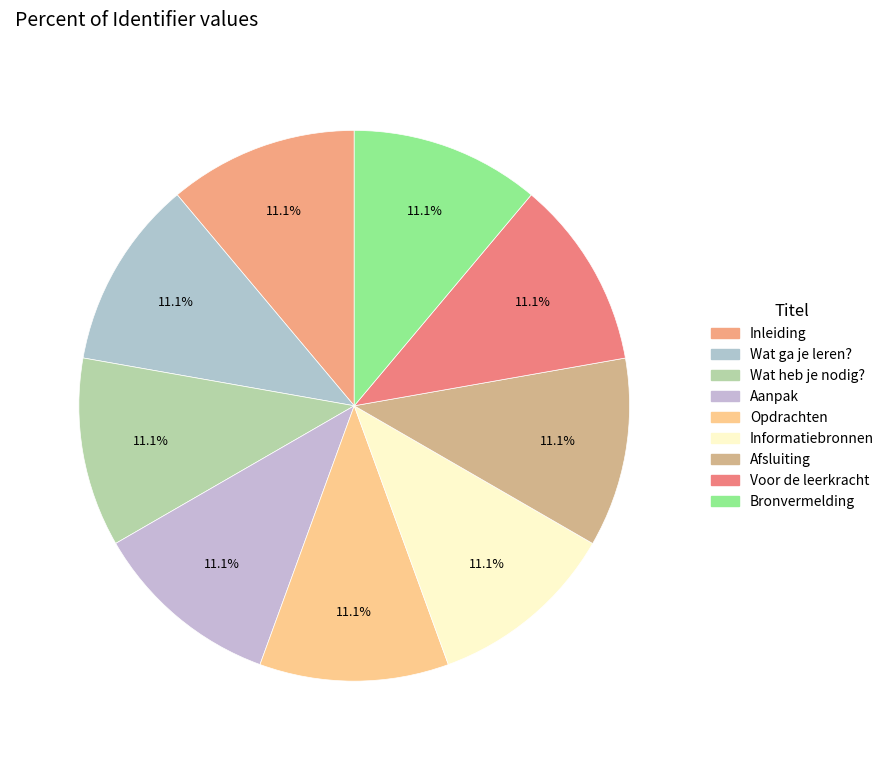

The Informatiebronnen slice represents 20% of the pie. True or false?

False